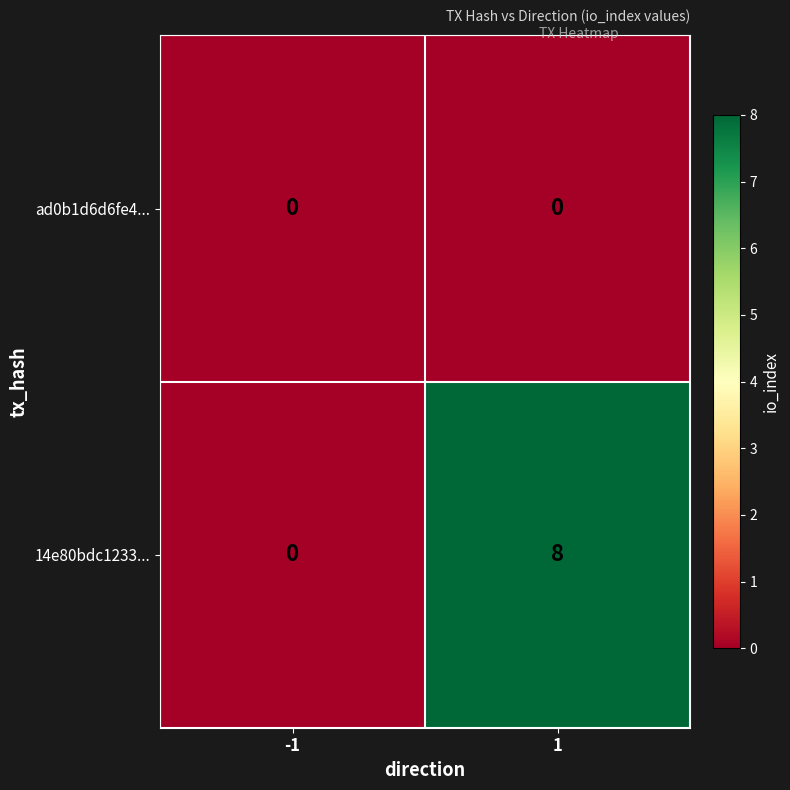

Reading left to right, transcribe all the data shown in this chart.

ad0b1d6d6fe4...: -1=0	1=0
14e80bdc1233...: -1=0	1=8